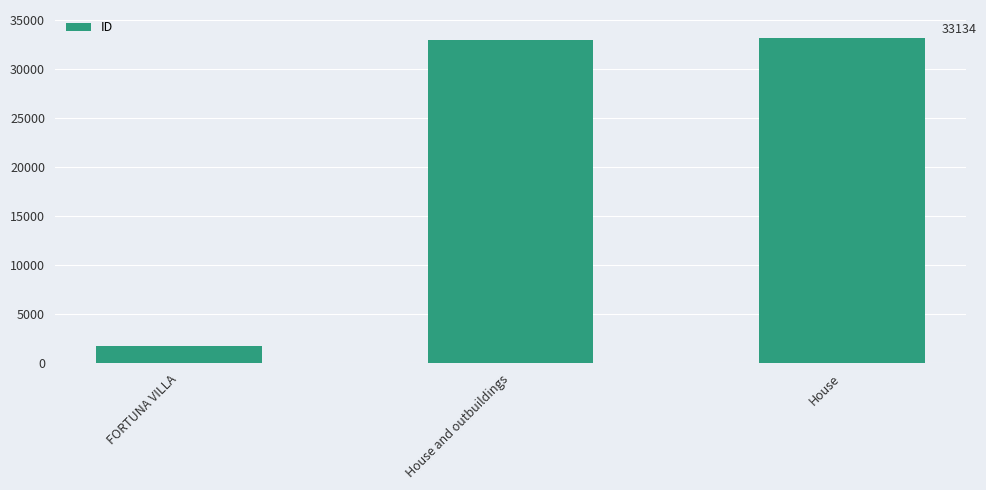

Is it true that the value at House and outbuildings is 32905?

True